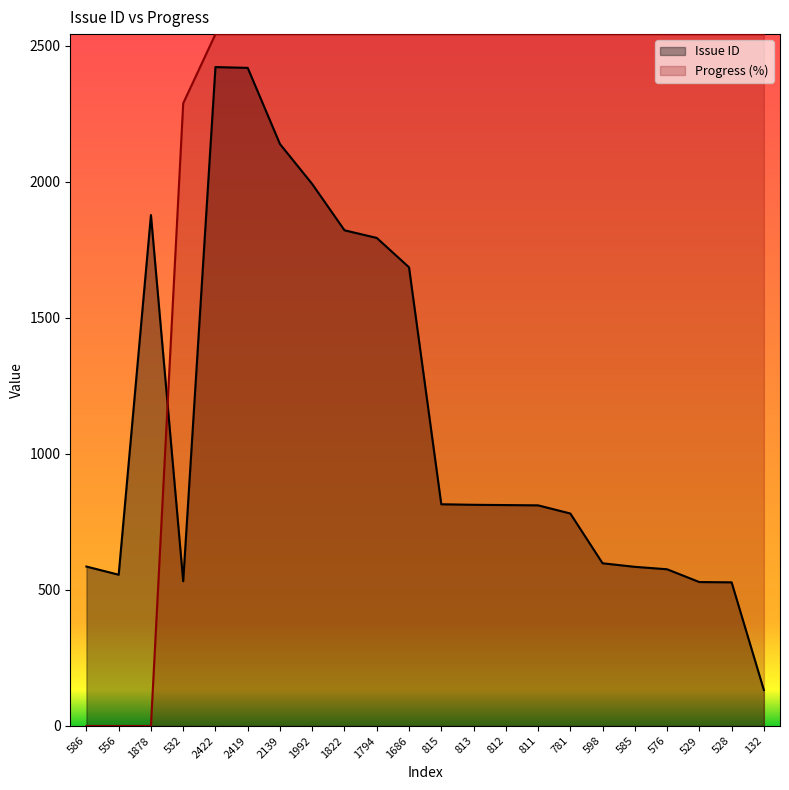

What is the label of the 9th point from the left?

1822